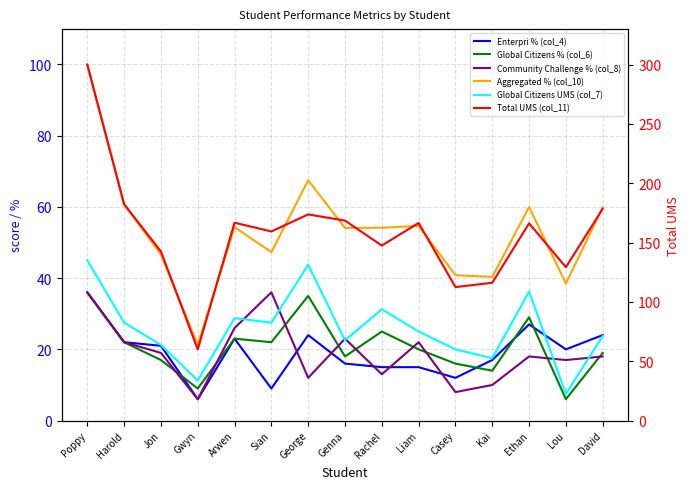

Which category has the lowest value in the Community Challenge % (col_8) series?

Gwyn